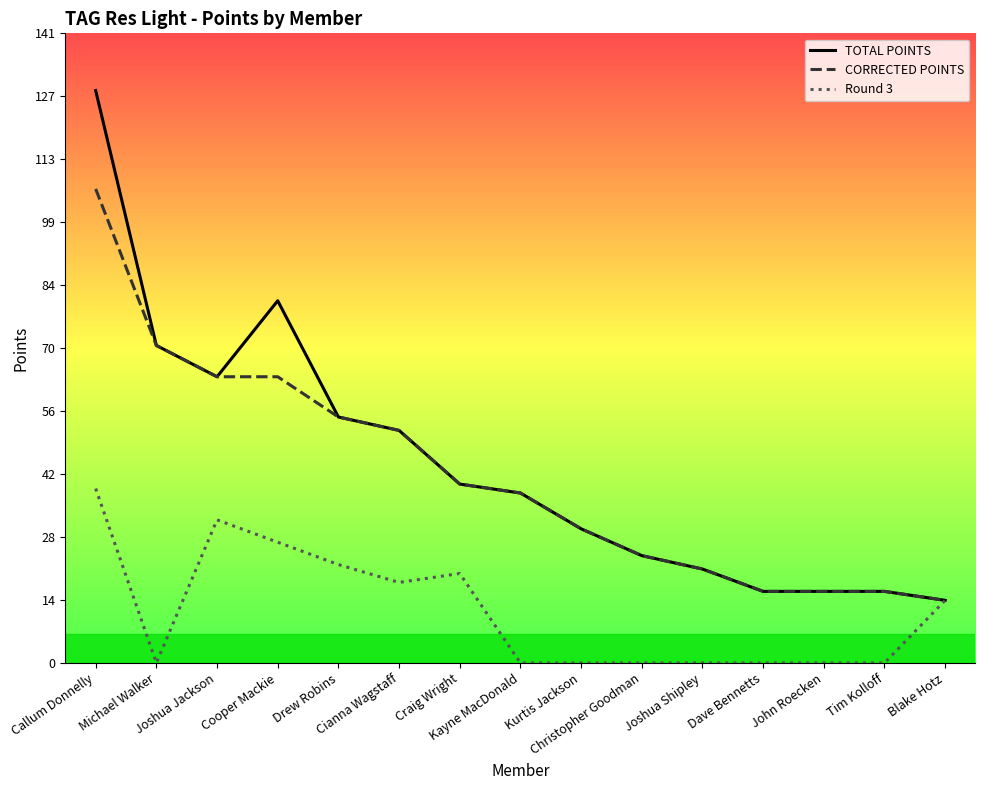

What is the maximum value for Round 3?

39